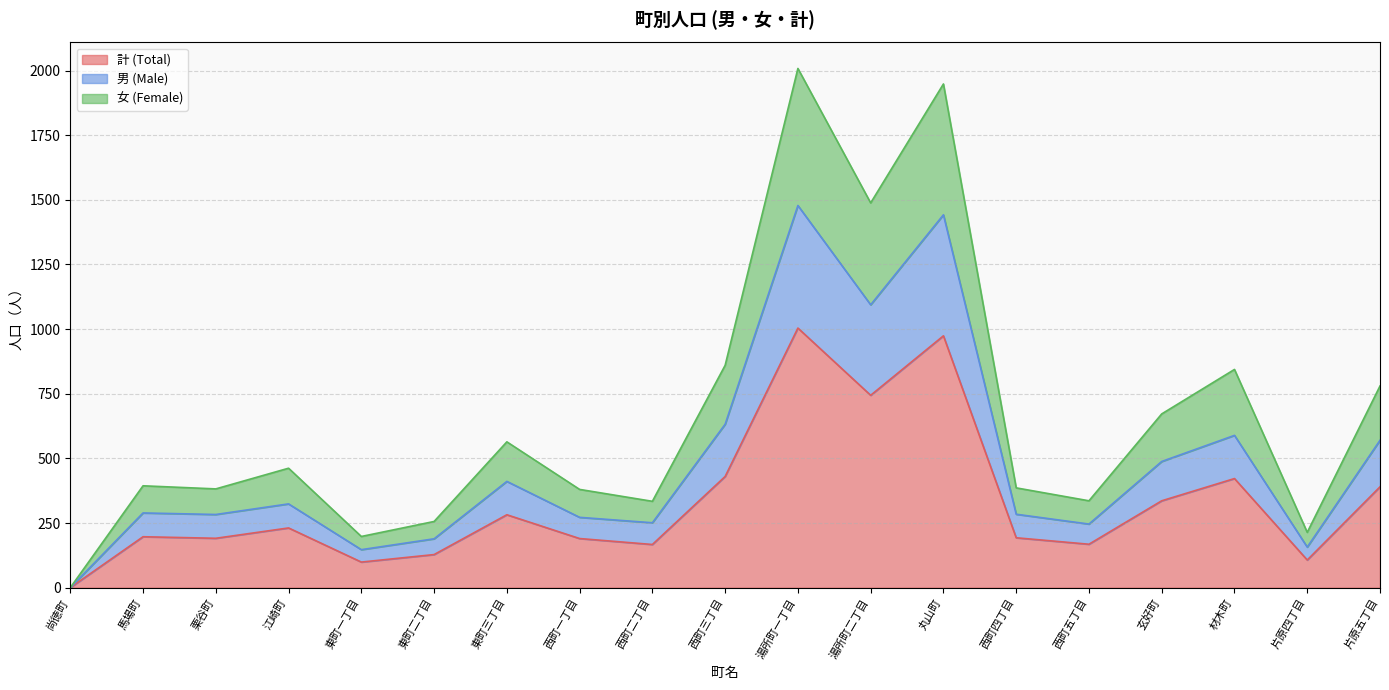

Reading left to right, list all the values displayed in this chart.

計 (Total): 尚徳町=0	馬場町=197	栗谷町=191	江崎町=231	東町一丁目=99	東町二丁目=128	東町三丁目=282	西町一丁目=190	西町二丁目=167	西町三丁目=430	湯所町一丁目=1004	湯所町二丁目=744	丸山町=974	西町四丁目=193	西町五丁目=168	玄好町=336	材木町=422	片原四丁目=107	片原五丁目=390
男 (Male): 尚徳町=0	馬場町=289	栗谷町=283	江崎町=324	東町一丁目=147	東町二丁目=189	東町三丁目=411	西町一丁目=272	西町二丁目=251	西町三丁目=632	湯所町一丁目=1478	湯所町二丁目=1094	丸山町=1442	西町四丁目=284	西町五丁目=246	玄好町=488	材木町=589	片原四丁目=157	片原五丁目=570
女 (Female): 尚徳町=0	馬場町=394	栗谷町=382	江崎町=462	東町一丁目=198	東町二丁目=256	東町三丁目=564	西町一丁目=380	西町二丁目=334	西町三丁目=860	湯所町一丁目=2008	湯所町二丁目=1488	丸山町=1948	西町四丁目=386	西町五丁目=336	玄好町=672	材木町=844	片原四丁目=214	片原五丁目=780